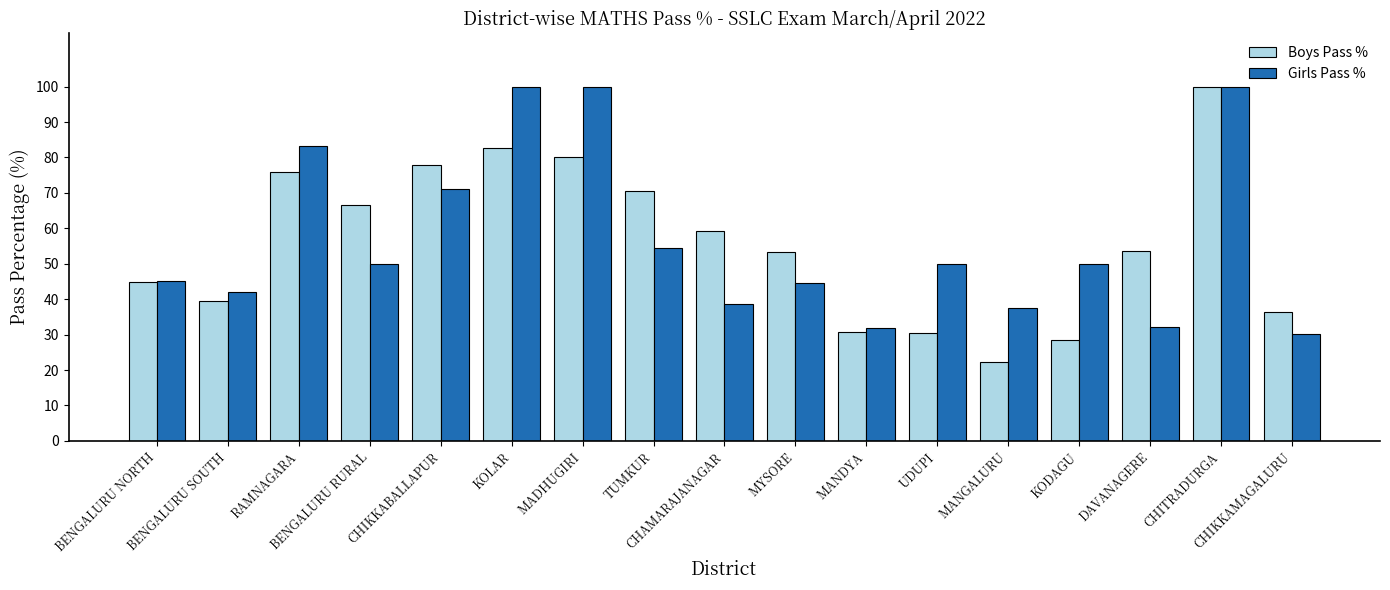

What is the sum of the Girls Pass % values at MADHUGIRI and KODAGU?

150.0